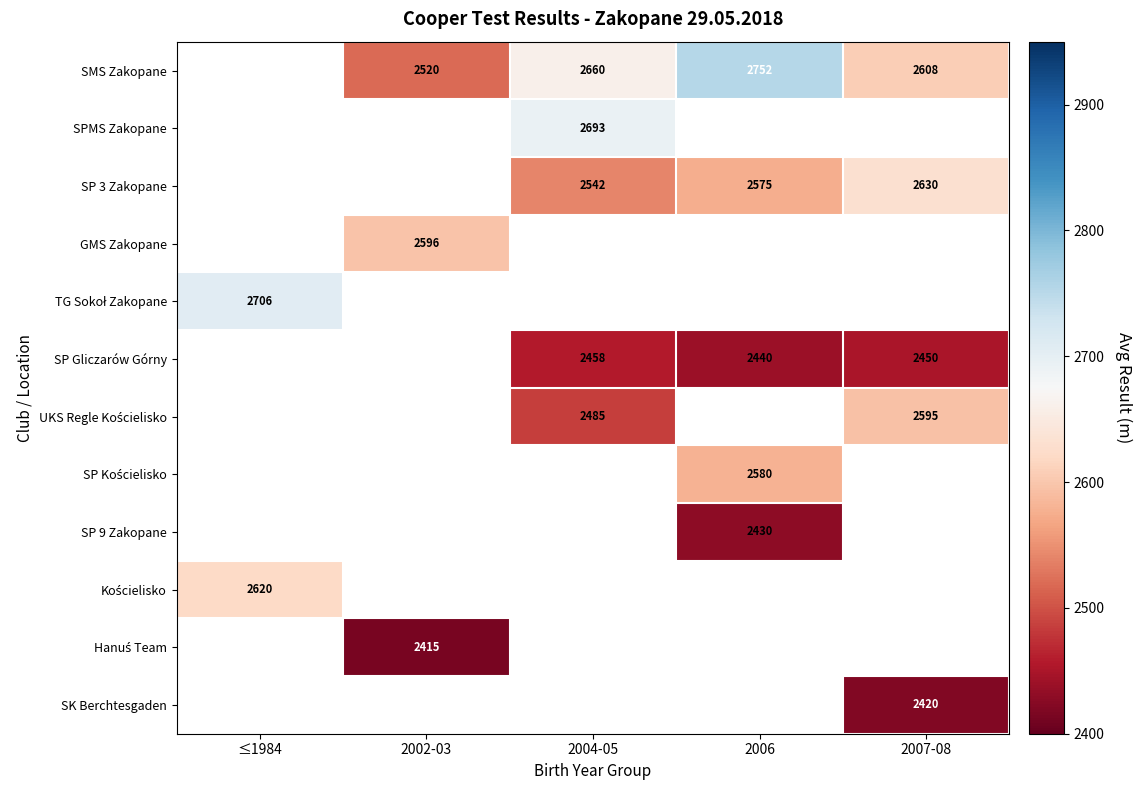

The GMS Zakopane series shows 1673 at 2002-03. True or false?

False